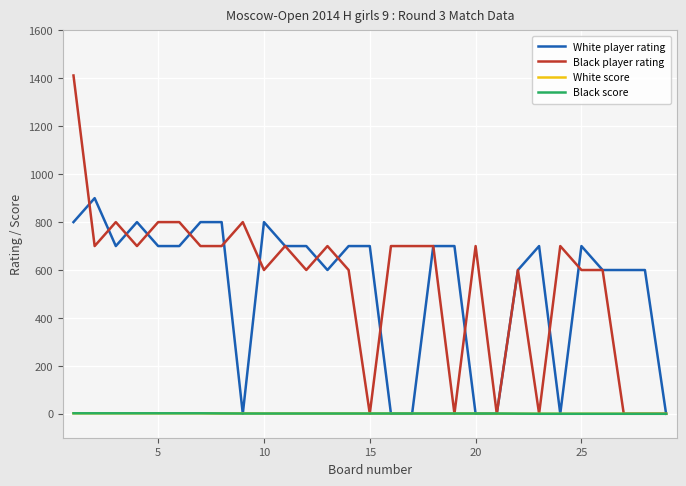

Which series has the largest range (max minus min)?

Black player rating